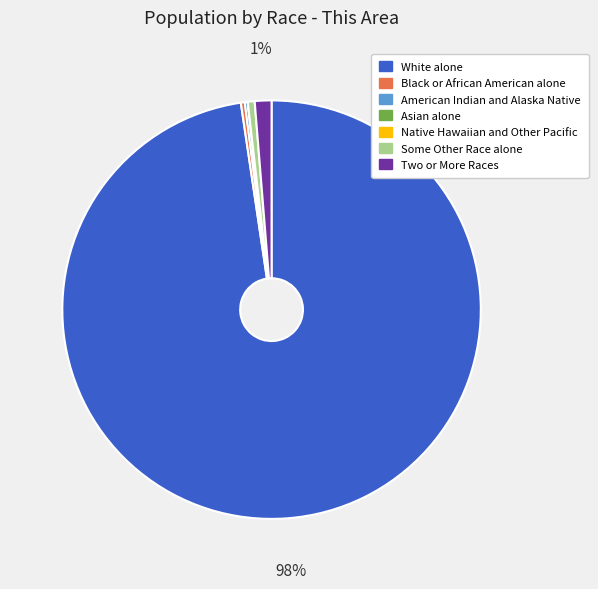

Which slice is the largest?

White alone